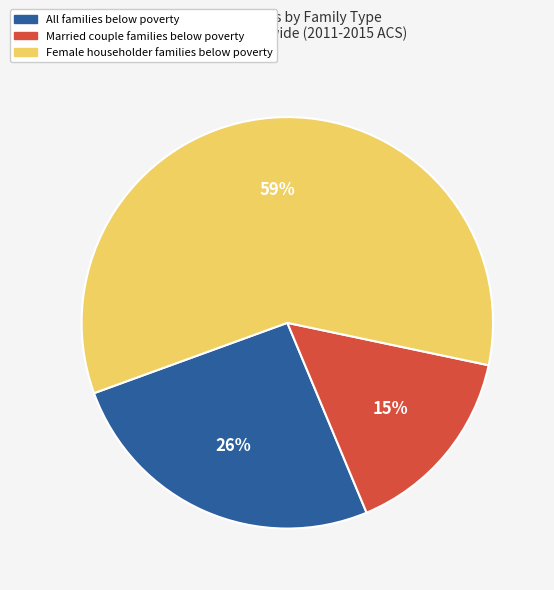

Count the number of slices in the pie.

3